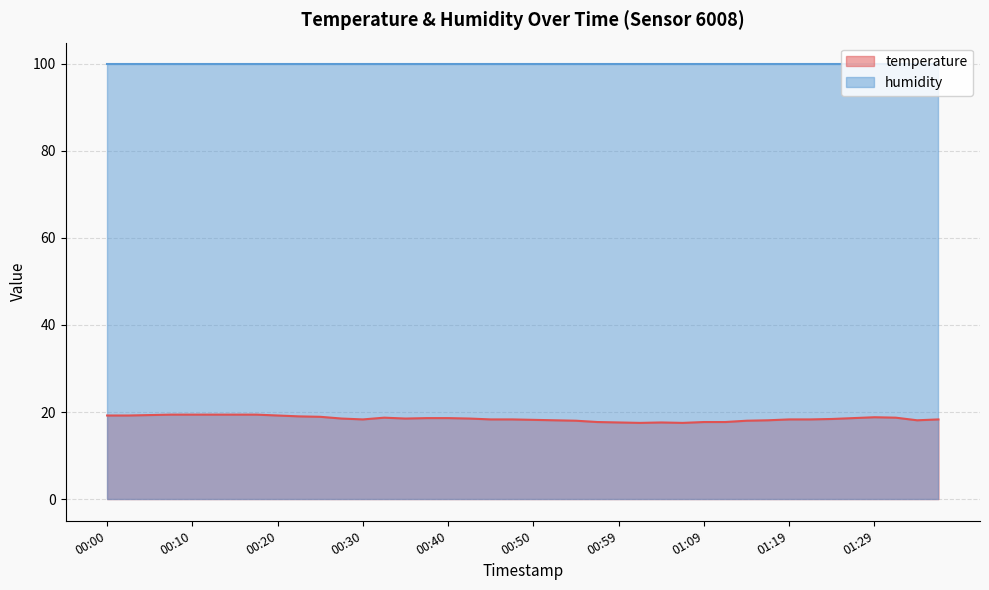

At which label is the value closest to 18?

00:54